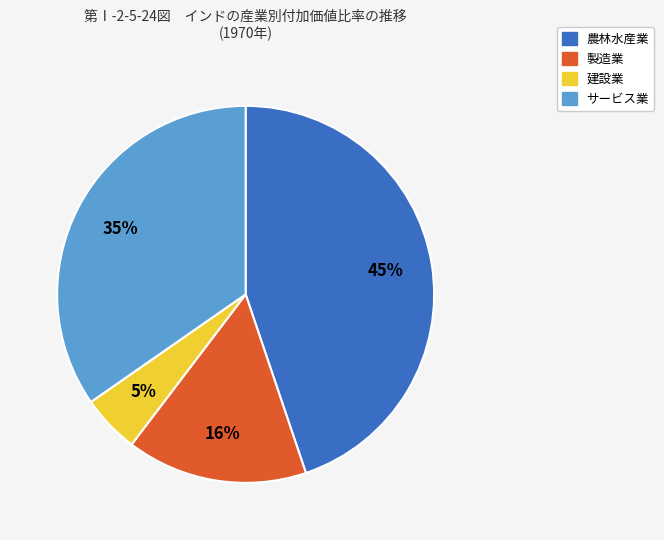

To the nearest percent, what portion does サービス業 represent?

35%